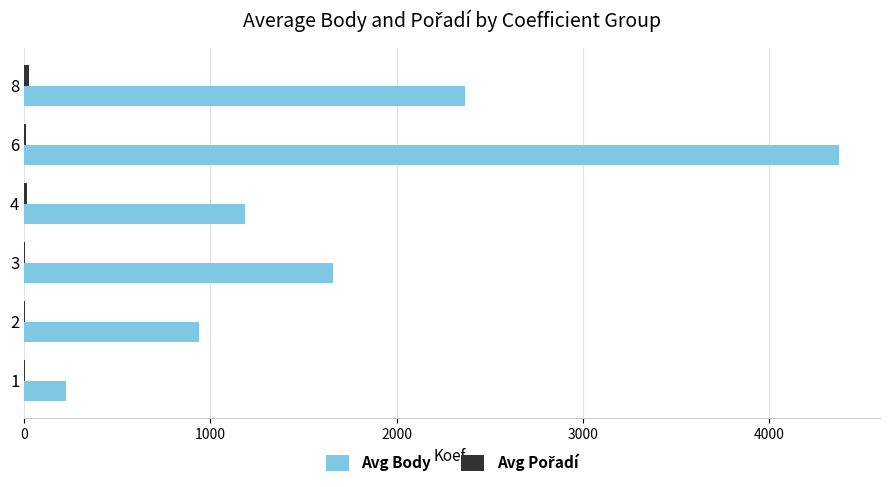

Between 6 and 8, which series saw the biggest shift?

Avg Body